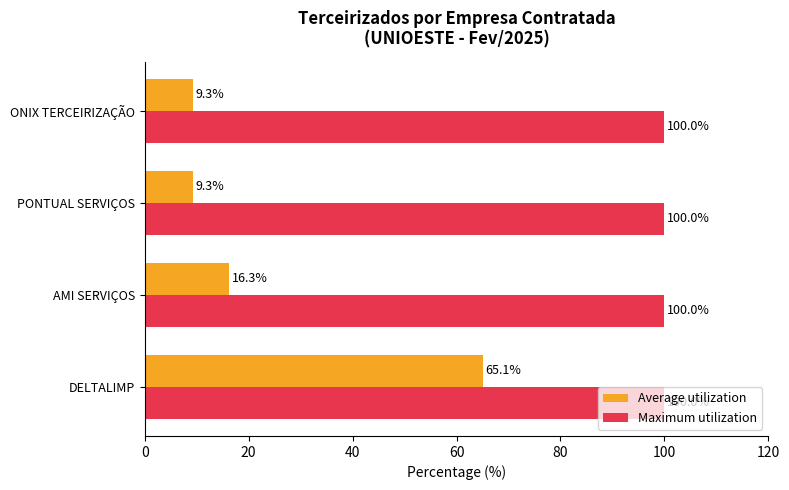

What is the spread (max minus min) of values at DELTALIMP?

34.9